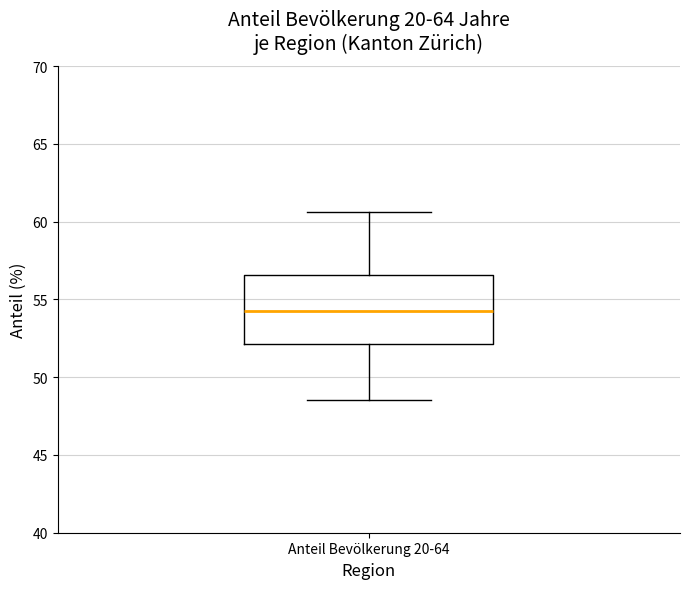

Transcribe this box plot: give where the median line is, the range the box spans, and where the two whiskers end, as read against the y-axis. The values are not printed on the chart, so give them approximately, as read against the axis.

median 54.5, box 52.0 to 56.5, whiskers 48.5 to 60.5